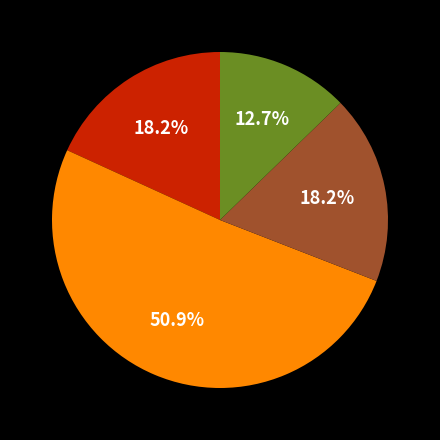

Is there a majority slice in this chart?

Yes